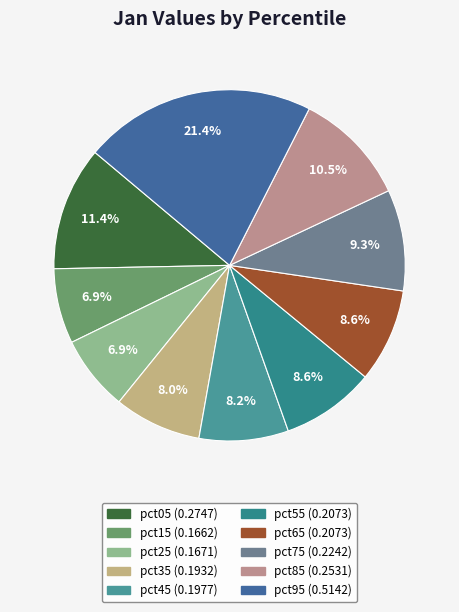

Does any single category account for the majority?

No